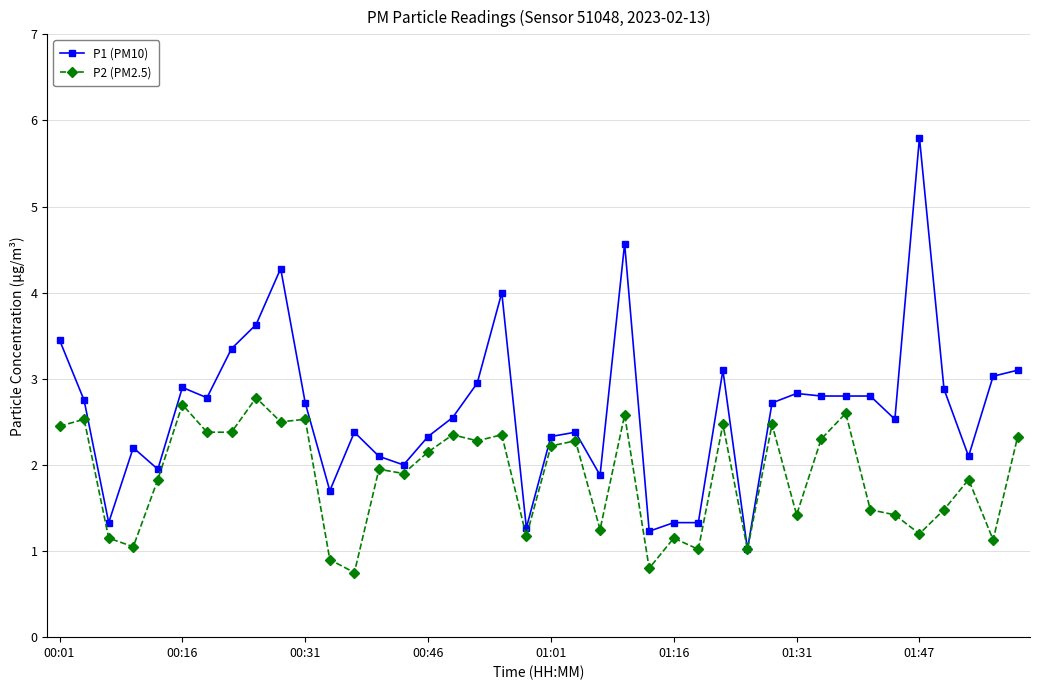

True or false: P2 (PM2.5) has more than 1 points higher than both neighbors.

True